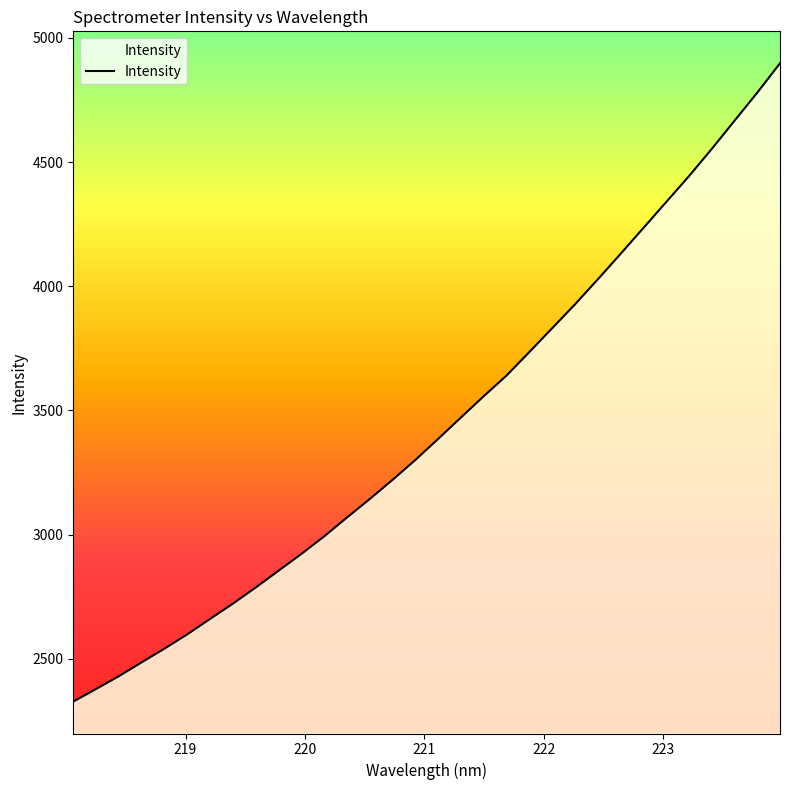

What is the smallest value displayed?

2327.6